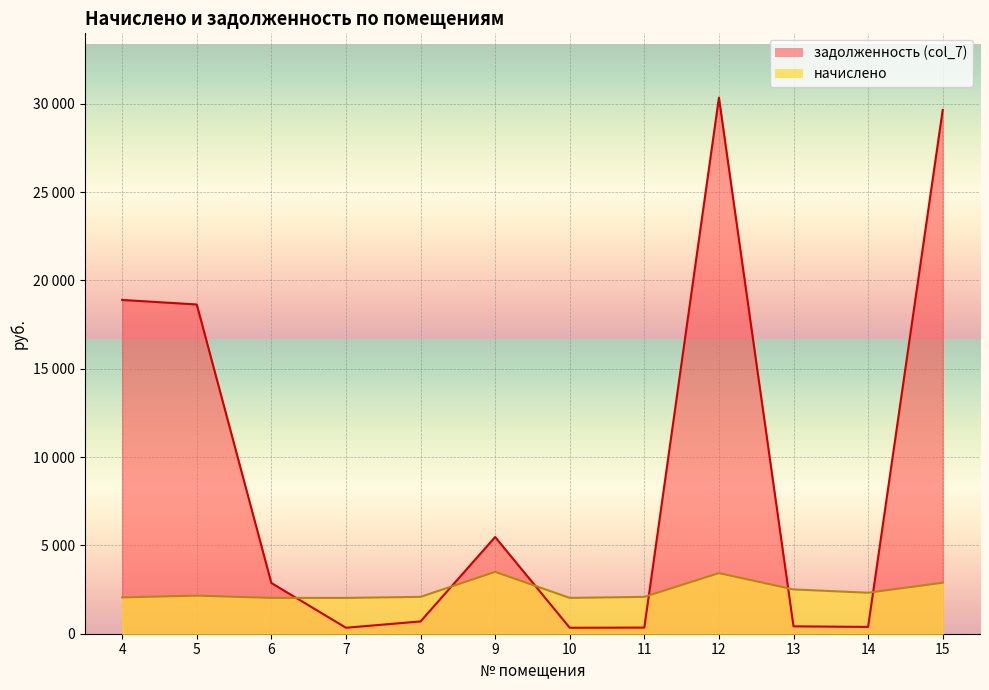

What is the value of the задолженность (col_7) point at the 12th from the left?

29649.1